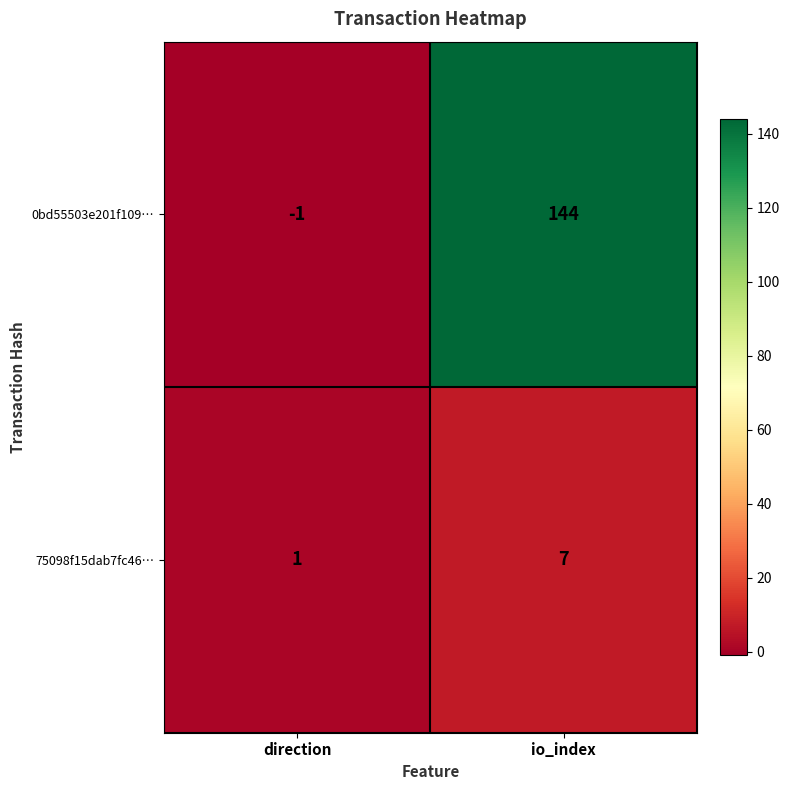

Rank the series by their average value, from lowest to highest.

75098f15dab7fc46…, 0bd55503e201f109…